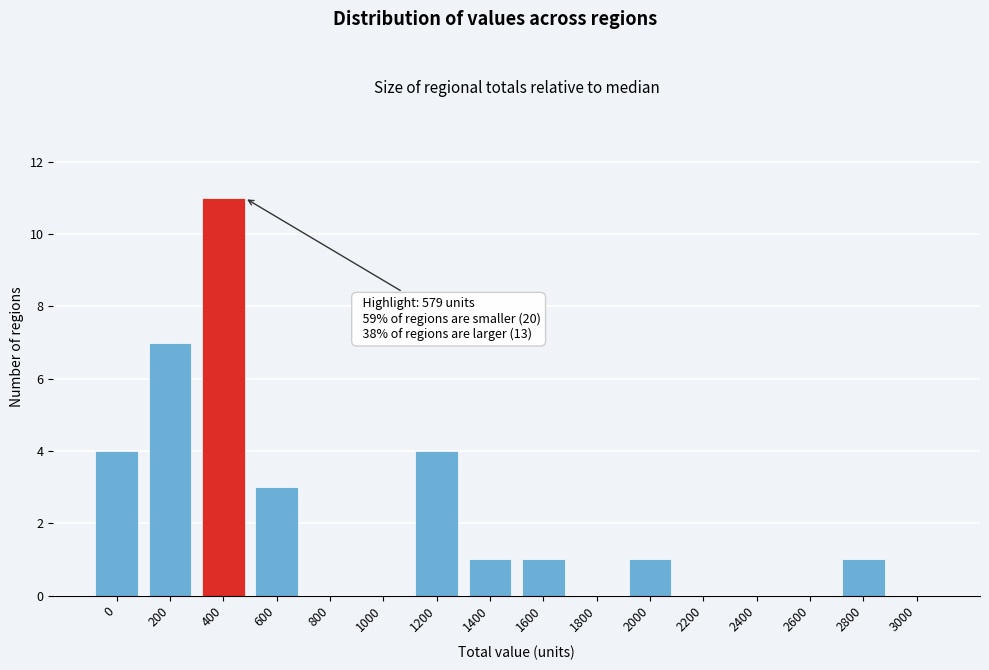

Reading right to left, list all the values displayed in this chart.

3000=0	2800=1	2600=0	2400=0	2200=0	2000=1	1800=0	1600=1	1400=1	1200=4	1000=0	800=0	600=3	400=11	200=7	0=4